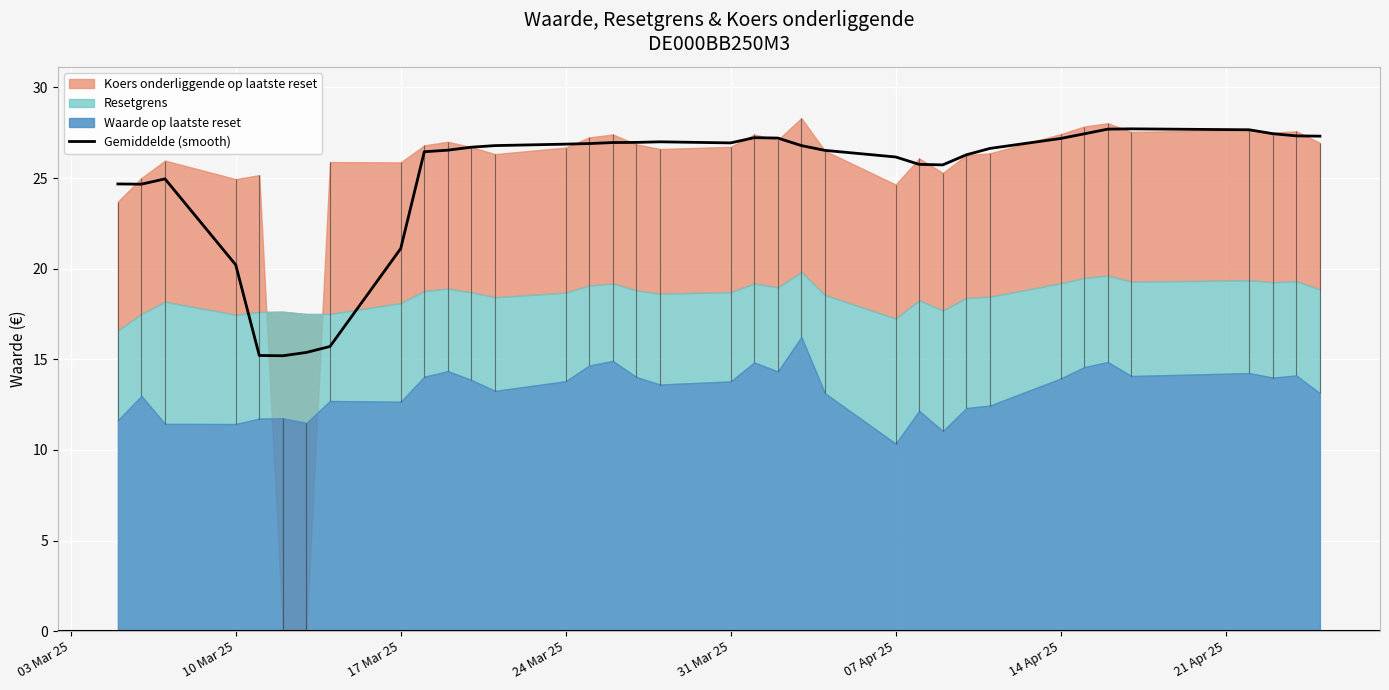

What is the highest value of the Gemiddelde (smooth) series?

27.7